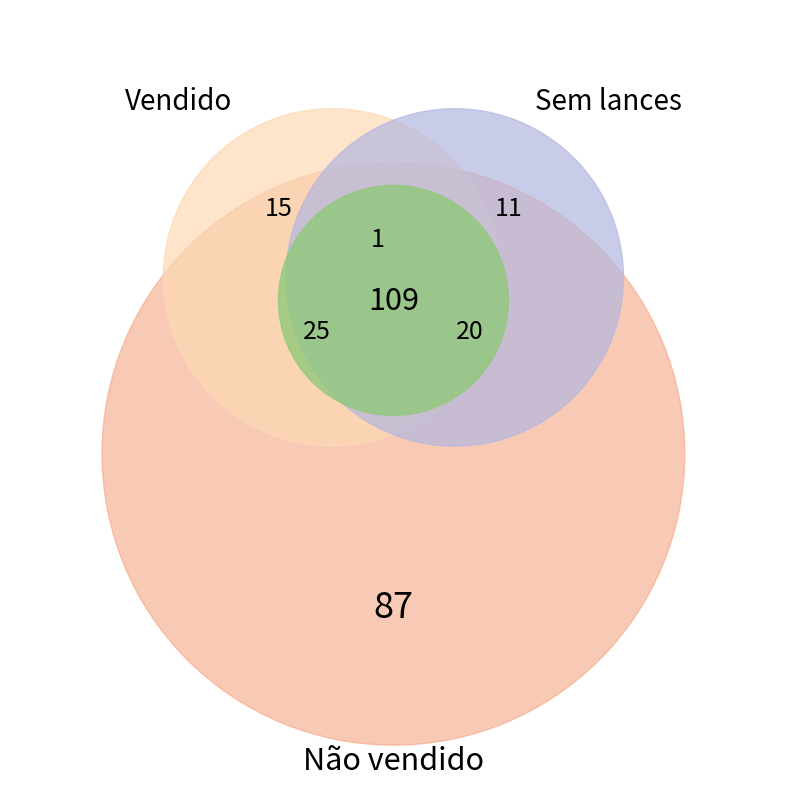

Between Vendido and Não vendido, which series saw the biggest shift?

Vendido